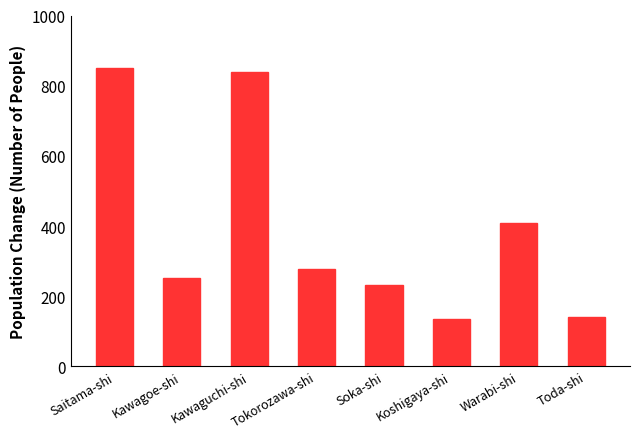

The chart shows a value of 278 at Tokorozawa-shi. True or false?

True